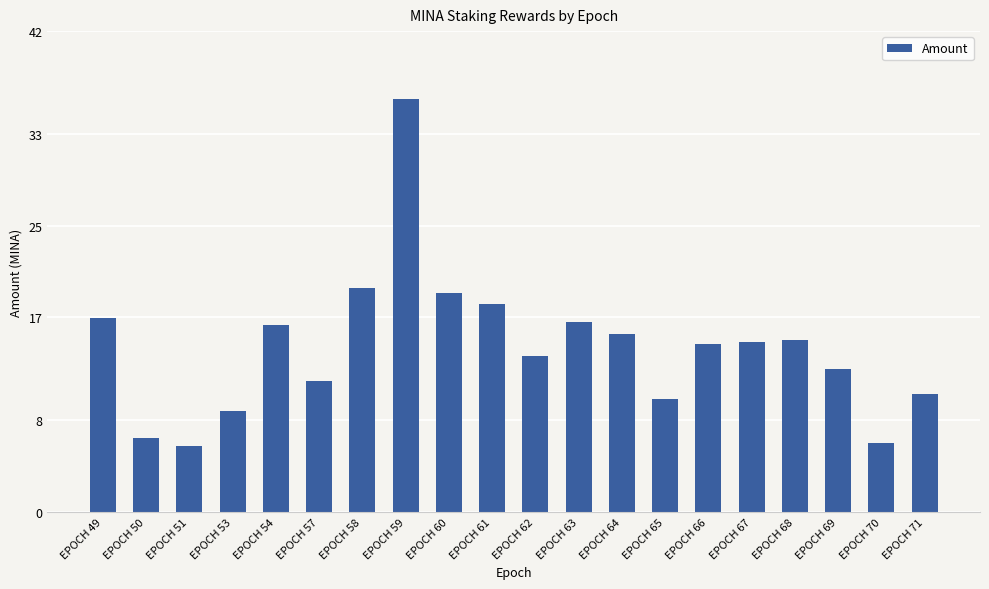

Are the bars horizontal?

No